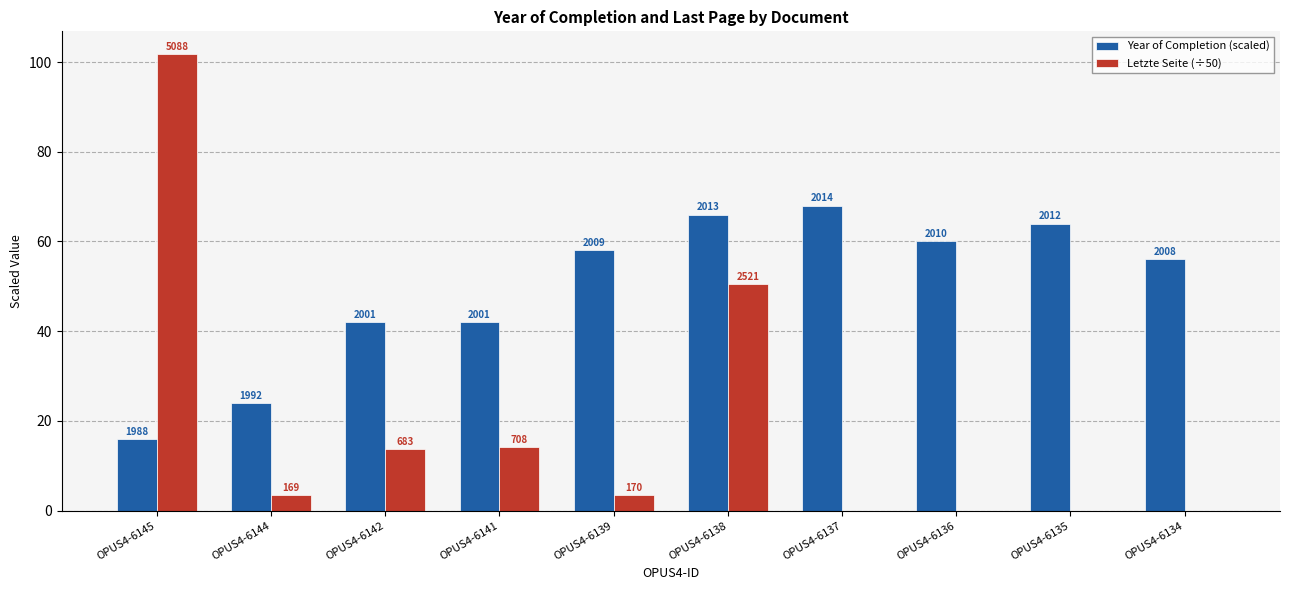

Reading left to right, list all the values displayed in this chart.

Year of Completion (scaled): 16.0	24.0	42.0	42.0	58.0	66.0	68.0	60.0	64.0	56.0
Letzte Seite (÷50): 101.8	3.4	13.7	14.2	3.4	50.4	0.0	0.0	0.0	0.0